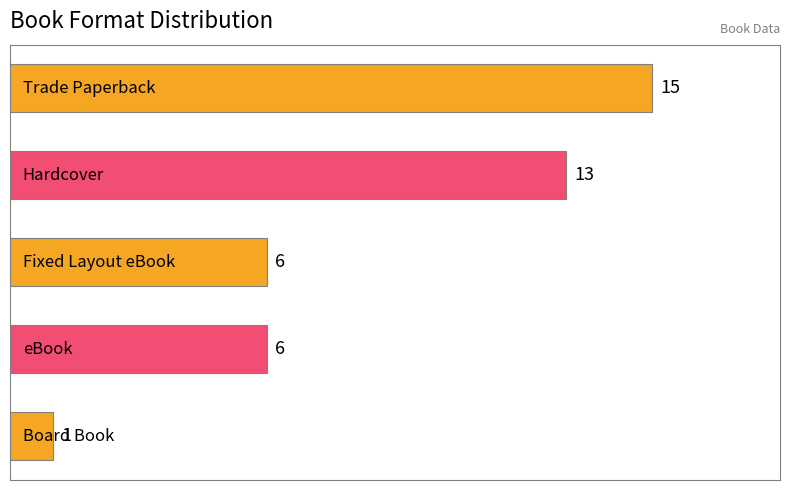

What is the sum of all values?

41